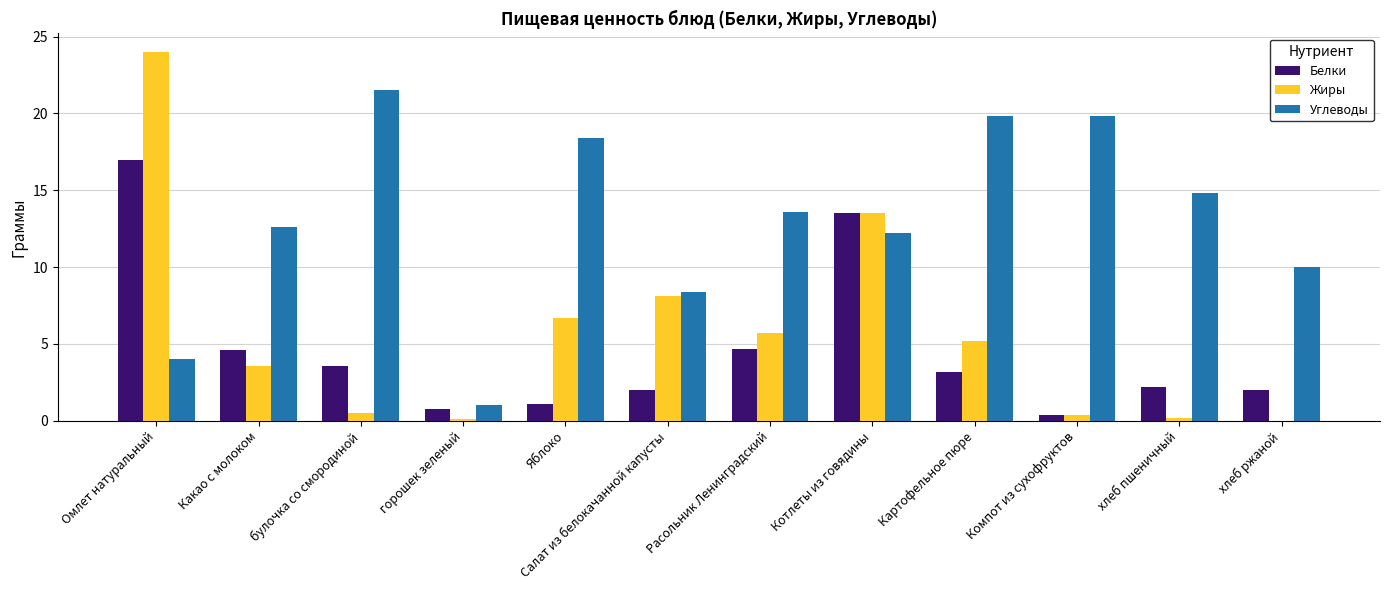

Is the value of Белки at Расольник Ленинградский greater than the value of Жиры at булочка со смородиной?

Yes